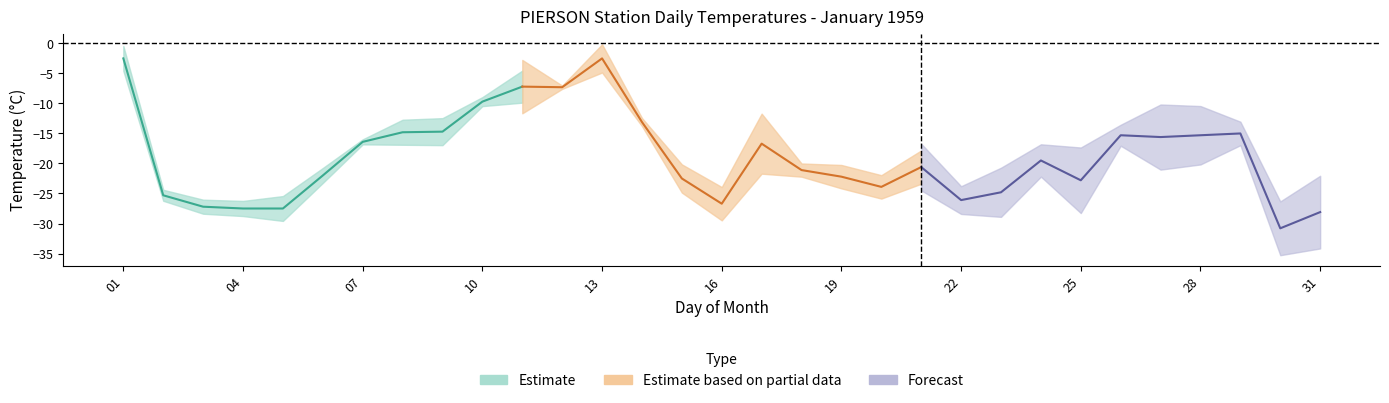

At which category is the sum across all series the highest?

01